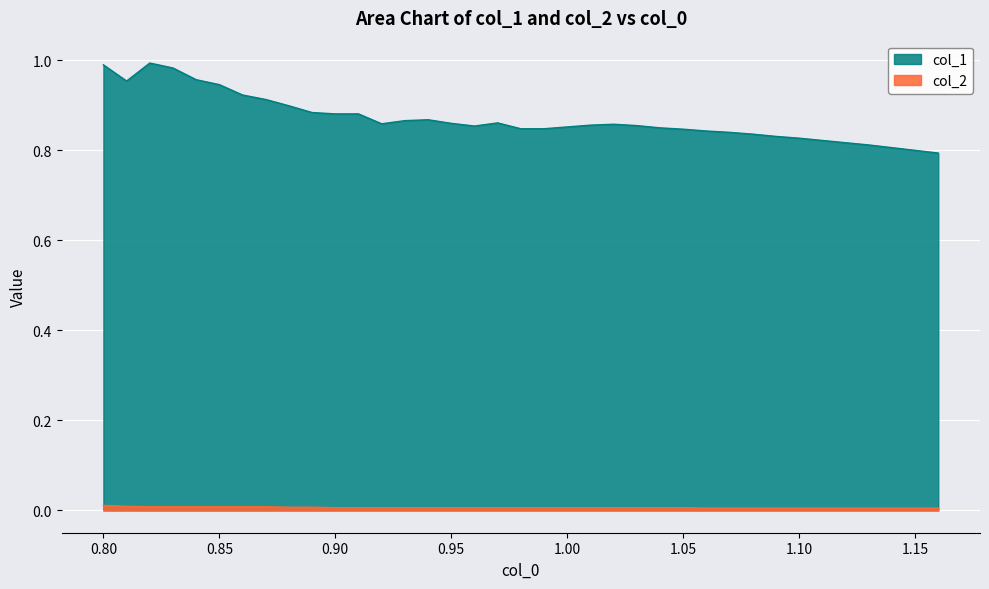

Reading left to right, list all the values displayed in this chart.

col_1: 0.8=1.0	0.81=1.0	0.82=1.0	0.83=1.0	0.84=1.0	0.85=0.9	0.86=0.9	0.87=0.9	0.88=0.9	0.89=0.9	0.9=0.9	0.91=0.9	0.92=0.9	0.93=0.9	0.94=0.9	0.95=0.9	0.96=0.9	0.97=0.9	0.98=0.8	0.99=0.8	1.0=0.9	1.01=0.9	1.02=0.9	1.03=0.9	1.04=0.8	1.05=0.8	1.06=0.8	1.07=0.8	1.08=0.8	1.09=0.8	1.1=0.8	1.11=0.8	1.12=0.8	1.13=0.8	1.14=0.8	1.15=0.8	1.16=0.8
col_2: 0.8=0.0	0.81=0.0	0.82=0.0	0.83=0.0	0.84=0.0	0.85=0.0	0.86=0.0	0.87=0.0	0.88=0.0	0.89=0.0	0.9=0.0	0.91=0.0	0.92=0.0	0.93=0.0	0.94=0.0	0.95=0.0	0.96=0.0	0.97=0.0	0.98=0.0	0.99=0.0	1.0=0.0	1.01=0.0	1.02=0.0	1.03=0.0	1.04=0.0	1.05=0.0	1.06=0.0	1.07=0.0	1.08=0.0	1.09=0.0	1.1=0.0	1.11=0.0	1.12=0.0	1.13=0.0	1.14=0.0	1.15=0.0	1.16=0.0